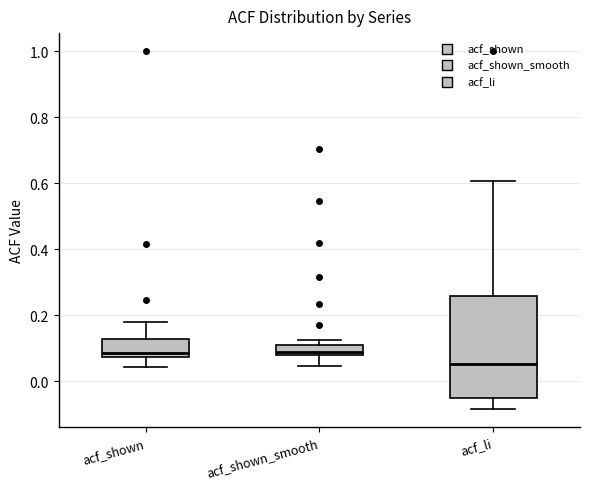

Which box is the tallest, from its lower edge to its upper edge?

acf_li